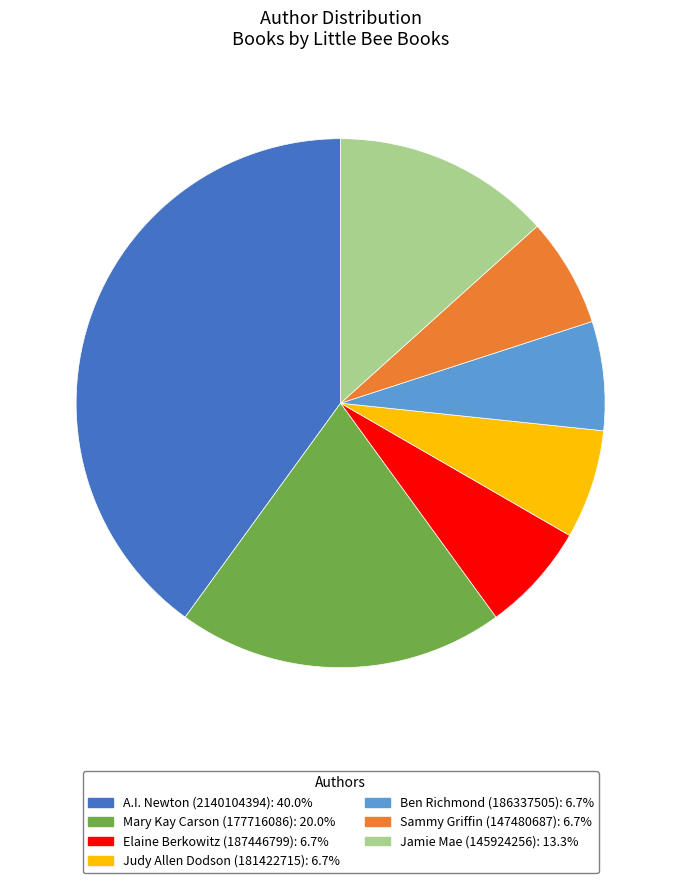

Does Ben Richmond (186337505) account for over 50% of the chart?

No